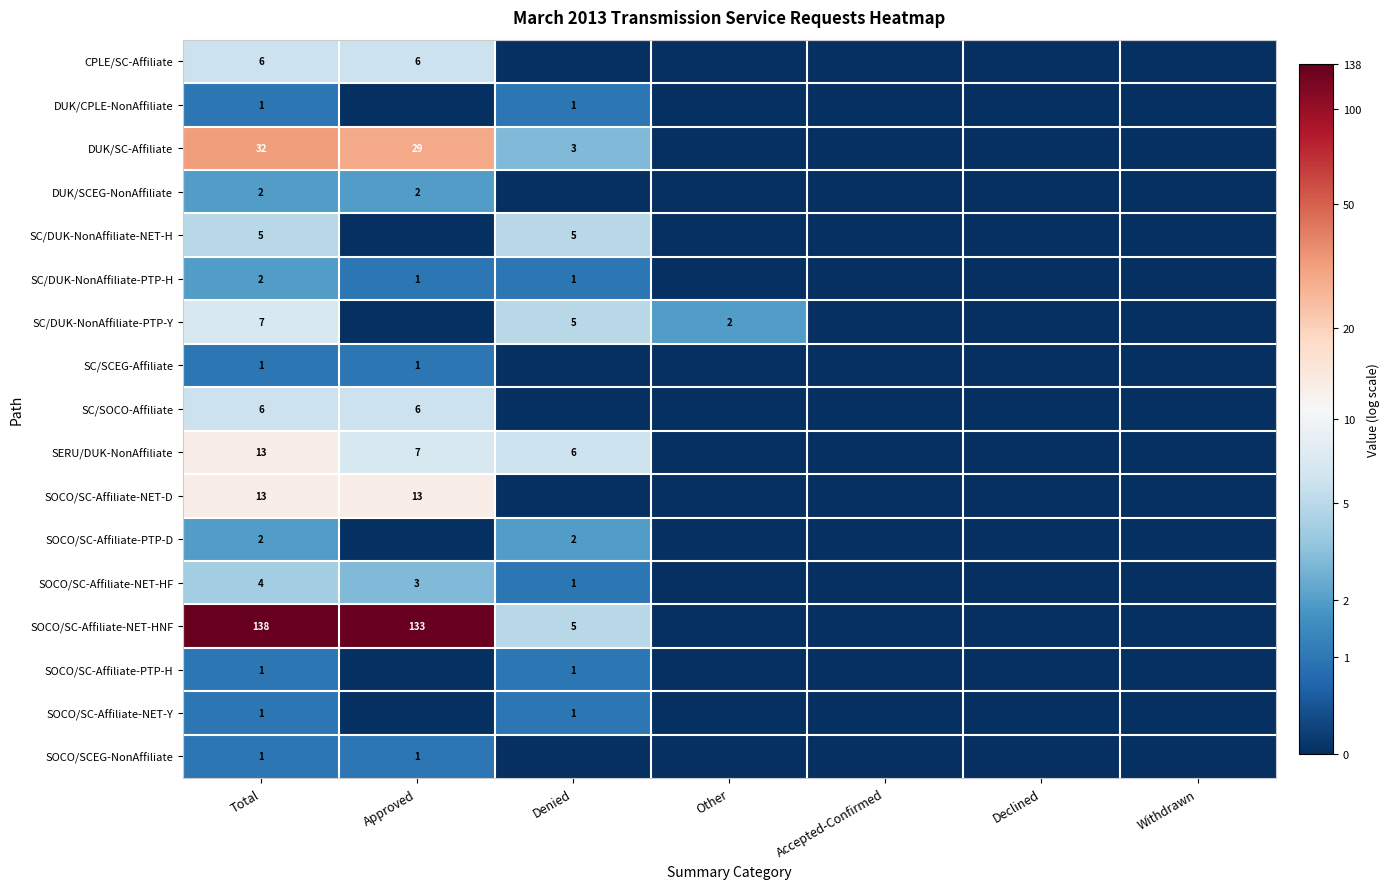

What is the total value across all series at Total?

235